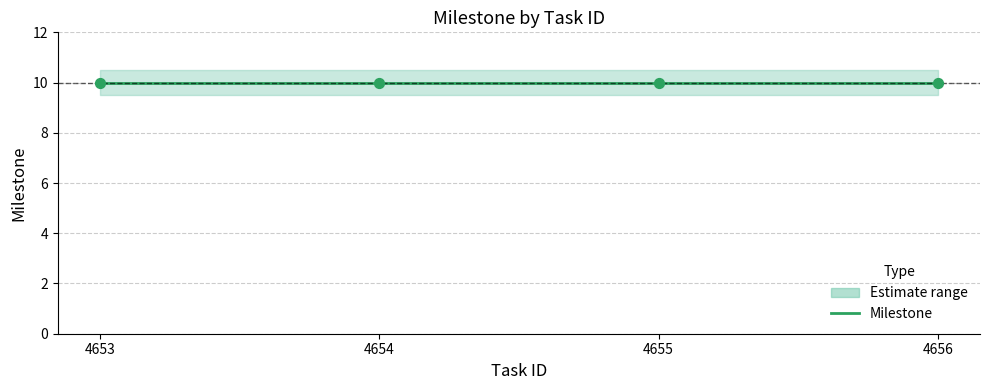

Which series reaches the minimum Y coordinate?

Milestone_lower